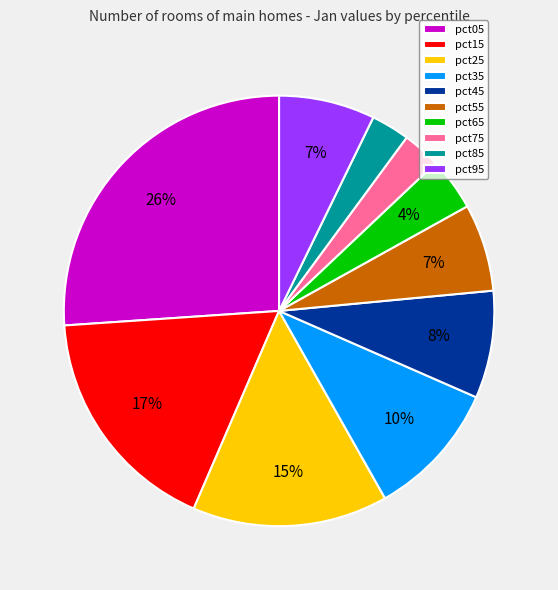

How many slices are in this pie chart?

10